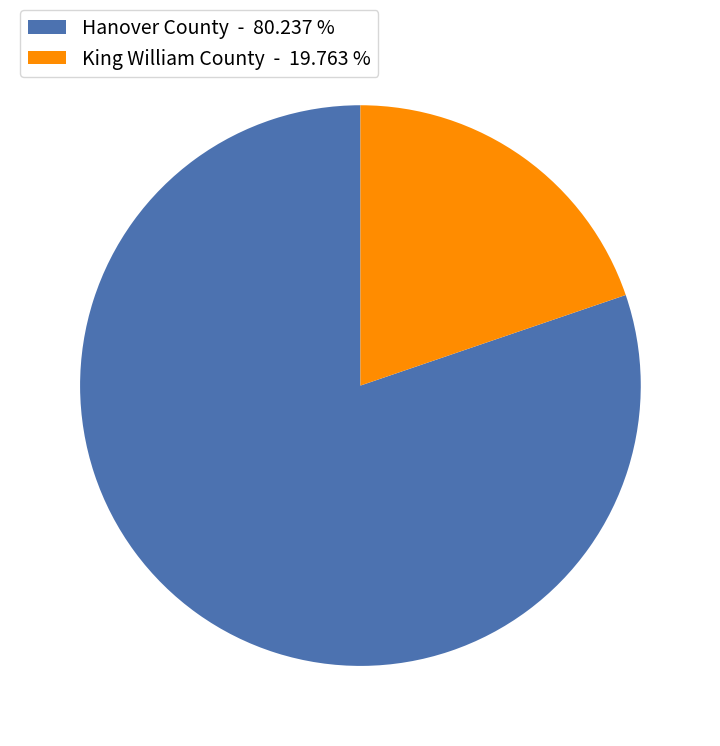

Between King William County and Hanover County, which is larger?

Hanover County